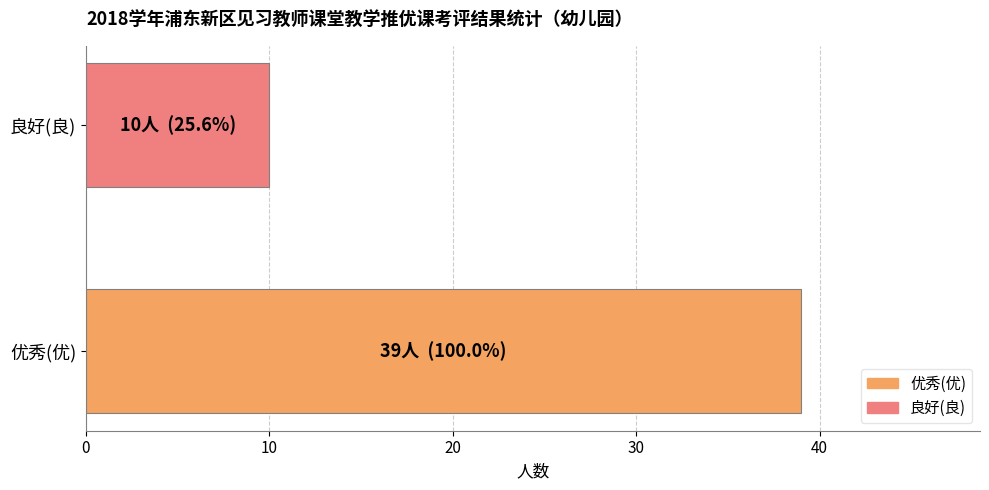

Rank the categories by value from lowest to highest.

良好(良), 优秀(优)